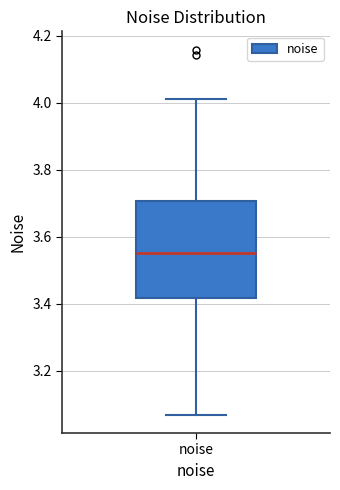

Read this box plot against the y-axis: the position of the median line, the range covered by the box, and the ends of both whiskers. The values are not printed on the chart, so give them approximately, as read against the axis.

median 3.54, box 3.42 to 3.70, whiskers 3.06 to 4.02